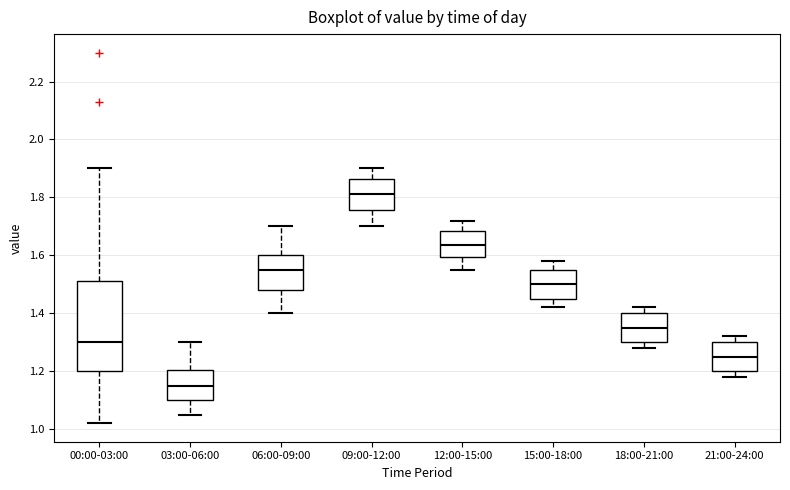

Reading left to right, read every box against the y-axis: the position of its median line, the range the box covers, and the ends of its whiskers. The values are not printed on the chart, so give them approximately, as read against the axis.

00:00-03:00: median 1.30, box 1.20 to 1.52, whiskers 1.02 to 1.90
03:00-06:00: median 1.16, box 1.10 to 1.20, whiskers 1.06 to 1.30
06:00-09:00: median 1.56, box 1.48 to 1.60, whiskers 1.40 to 1.70
09:00-12:00: median 1.82, box 1.76 to 1.86, whiskers 1.70 to 1.90
12:00-15:00: median 1.64, box 1.60 to 1.68, whiskers 1.56 to 1.72
15:00-18:00: median 1.50, box 1.46 to 1.56, whiskers 1.42 to 1.58
18:00-21:00: median 1.36, box 1.30 to 1.40, whiskers 1.28 to 1.42
21:00-24:00: median 1.26, box 1.20 to 1.30, whiskers 1.18 to 1.32